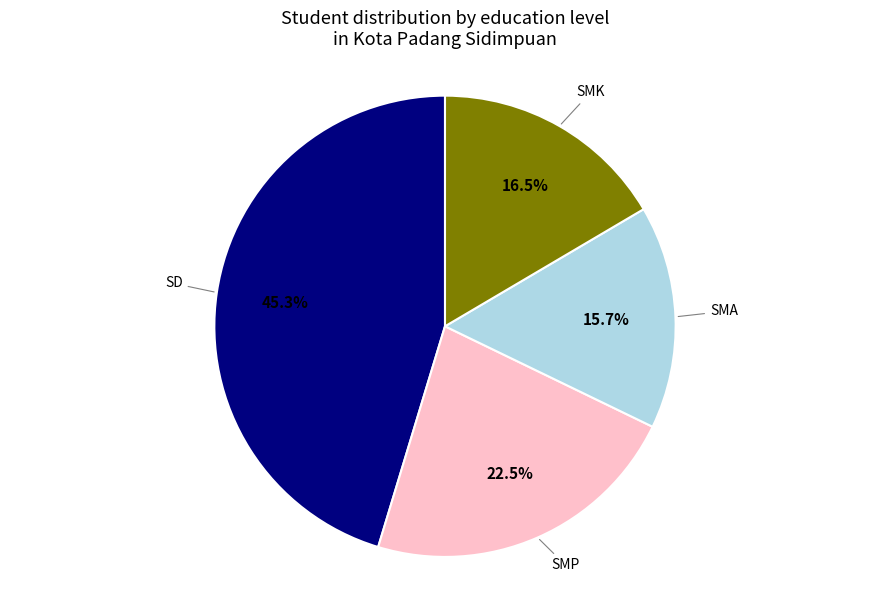

Is there a majority slice in this chart?

No